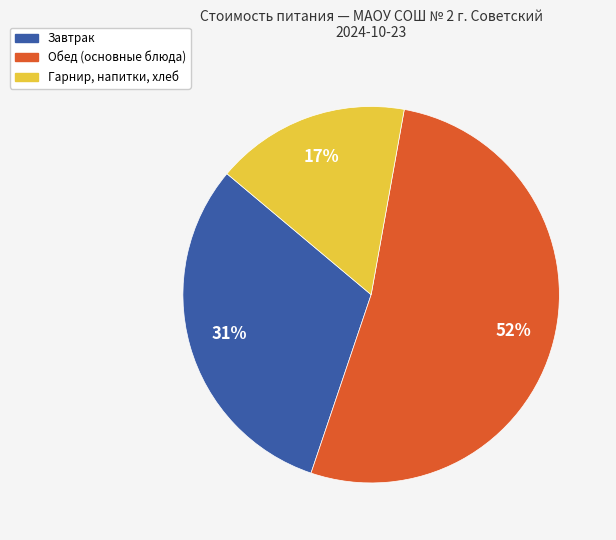

How many segments does this pie chart have?

3